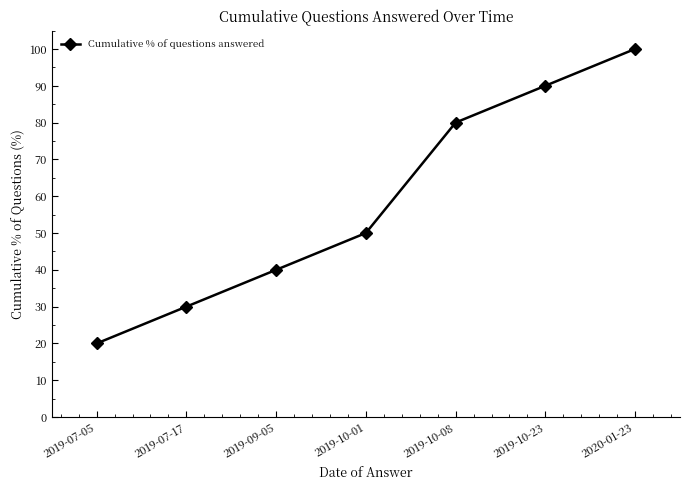

Reading right to left, transcribe all the data shown in this chart.

100	90	80	50	40	30	20